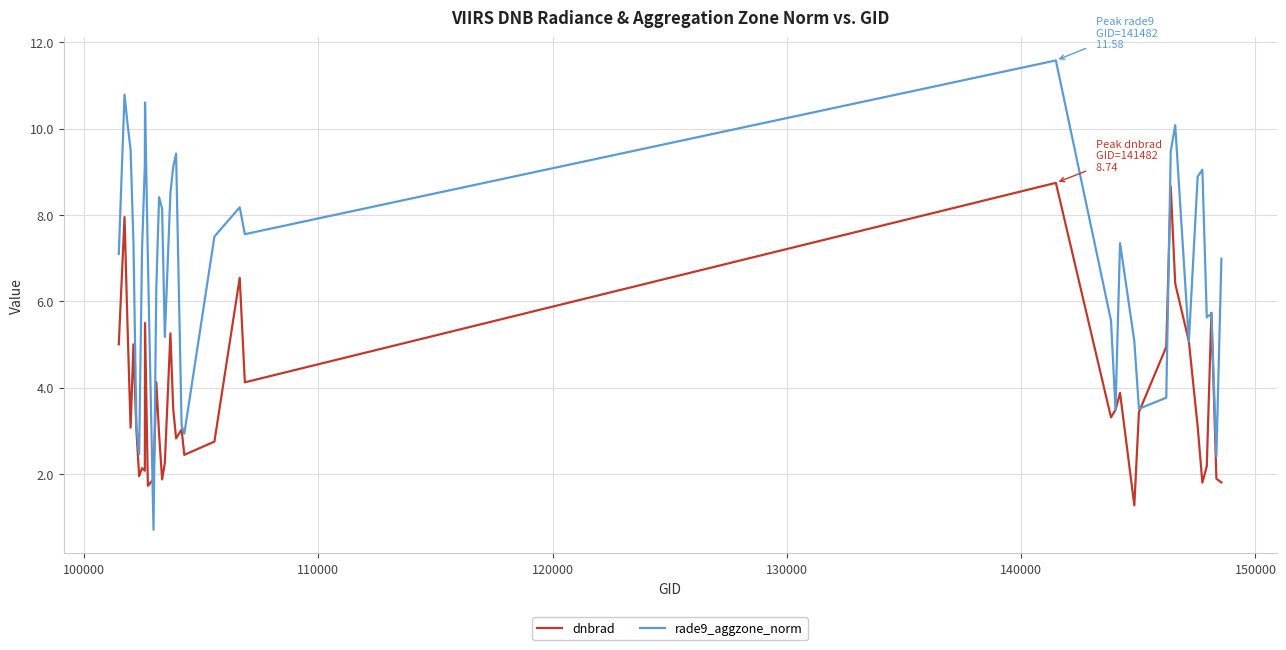

Does the chart have visible grid lines?

Yes